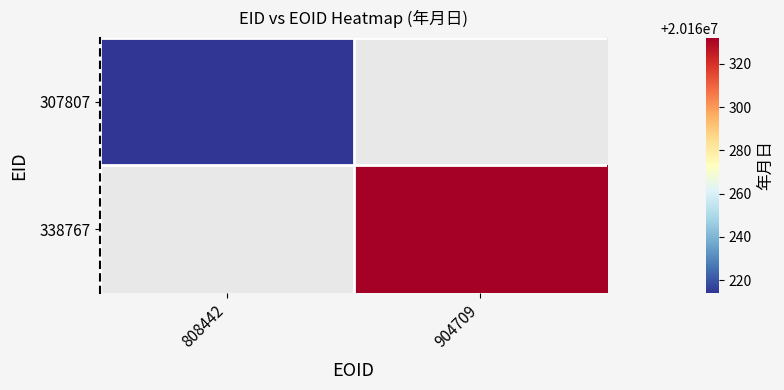

What is the highest value of the 307807 series?

20160214.0